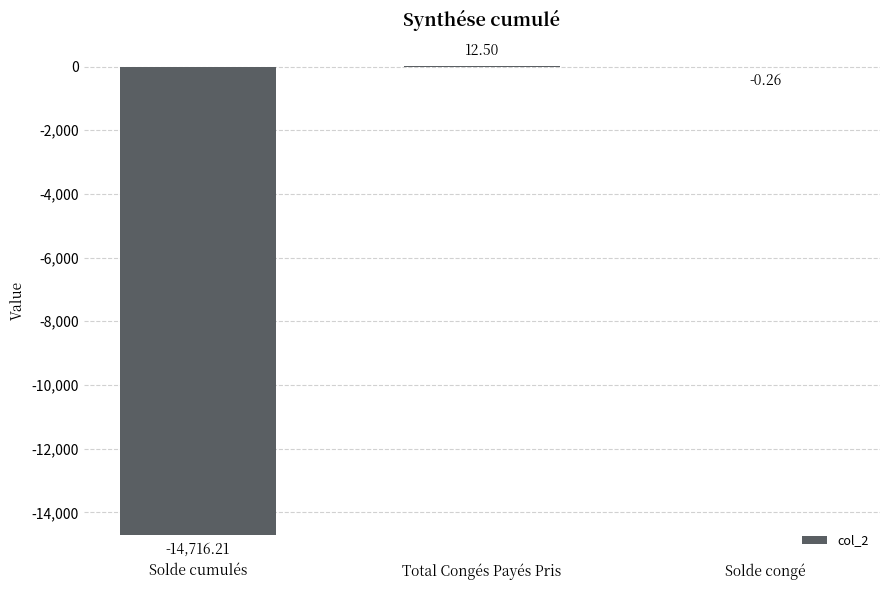

How many data points does each series have?

3